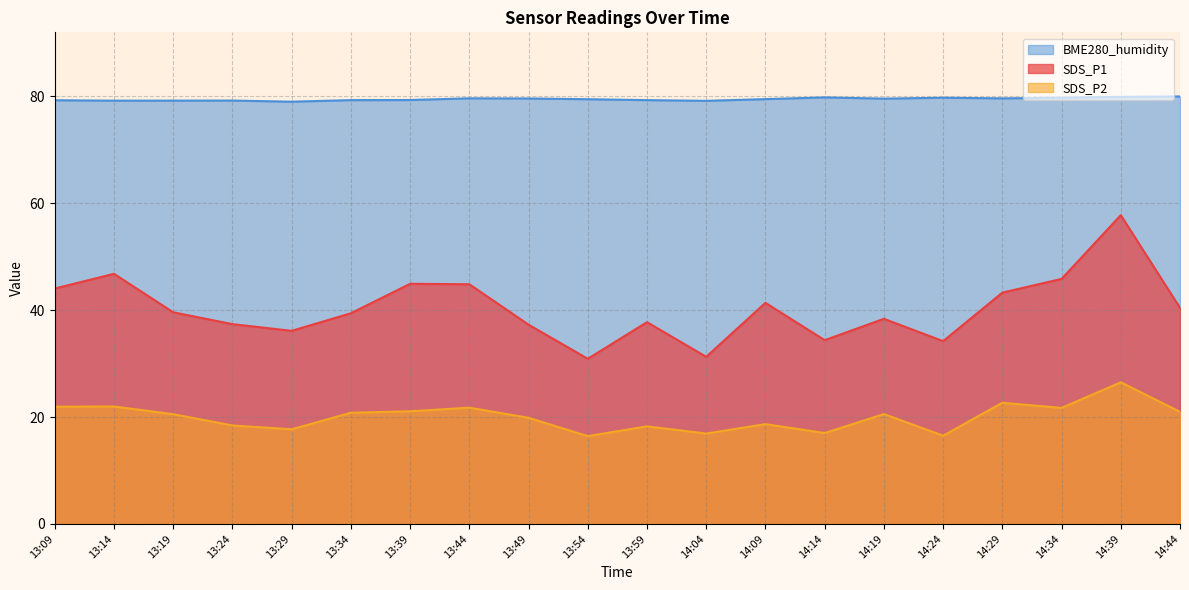

At which category does the chart reach its peak across all series?

14:44